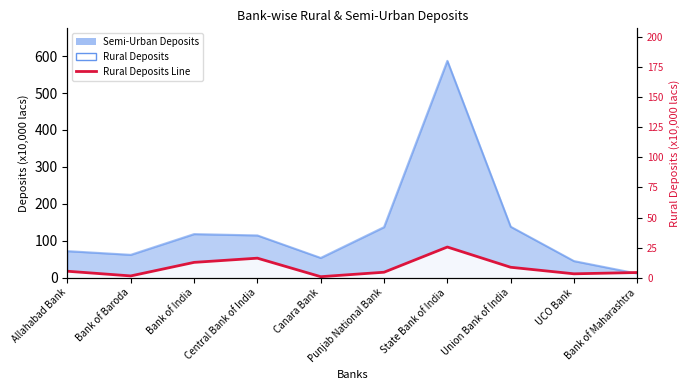

Approximately how many times larger is the value at Bank of Baroda compared to Punjab National Bank?

0.3